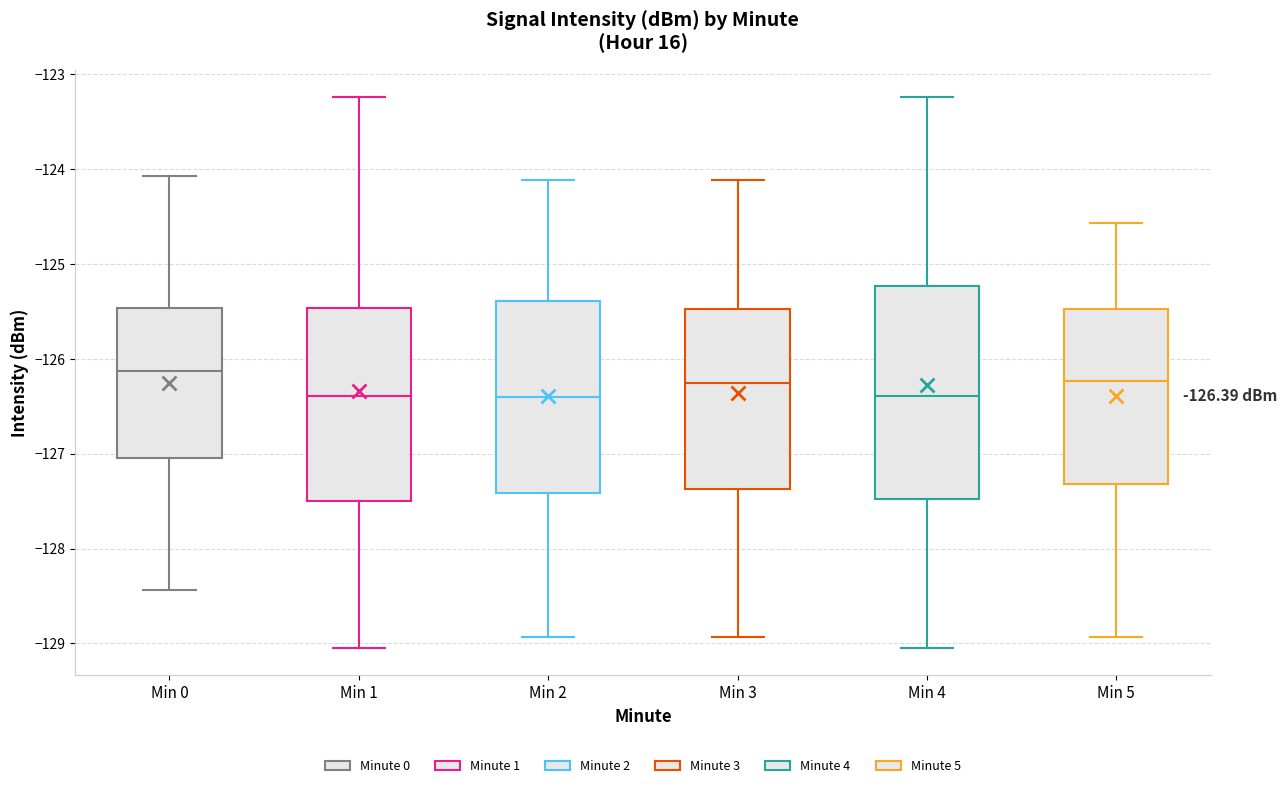

Comparing the boxes themselves (not the whiskers), which one is the tallest?

Min 4